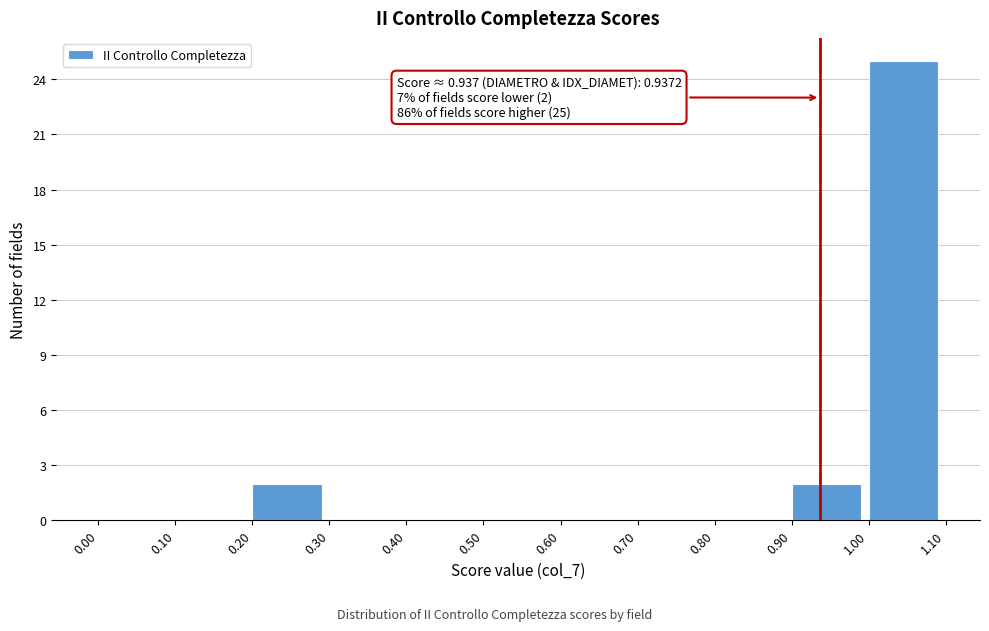

Which range on the x-axis has the tallest bar?

1.00 to 1.10